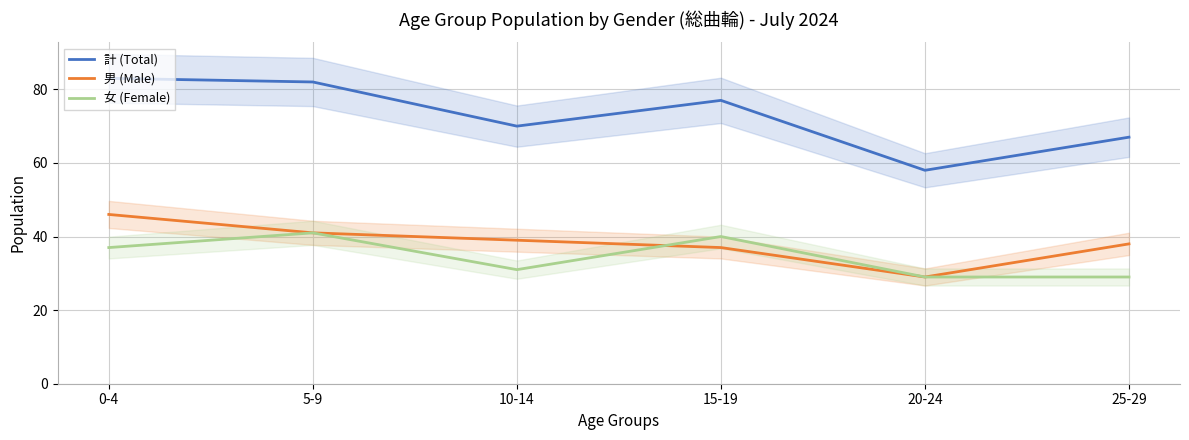

Rank the series by their maximum value, from highest to lowest.

計 (Total), 男 (Male), 女 (Female)